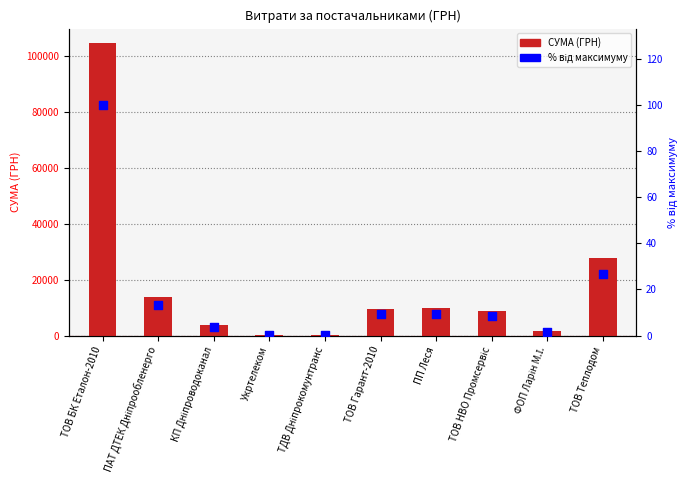

Which series reaches the minimum Y coordinate?

% від максимуму